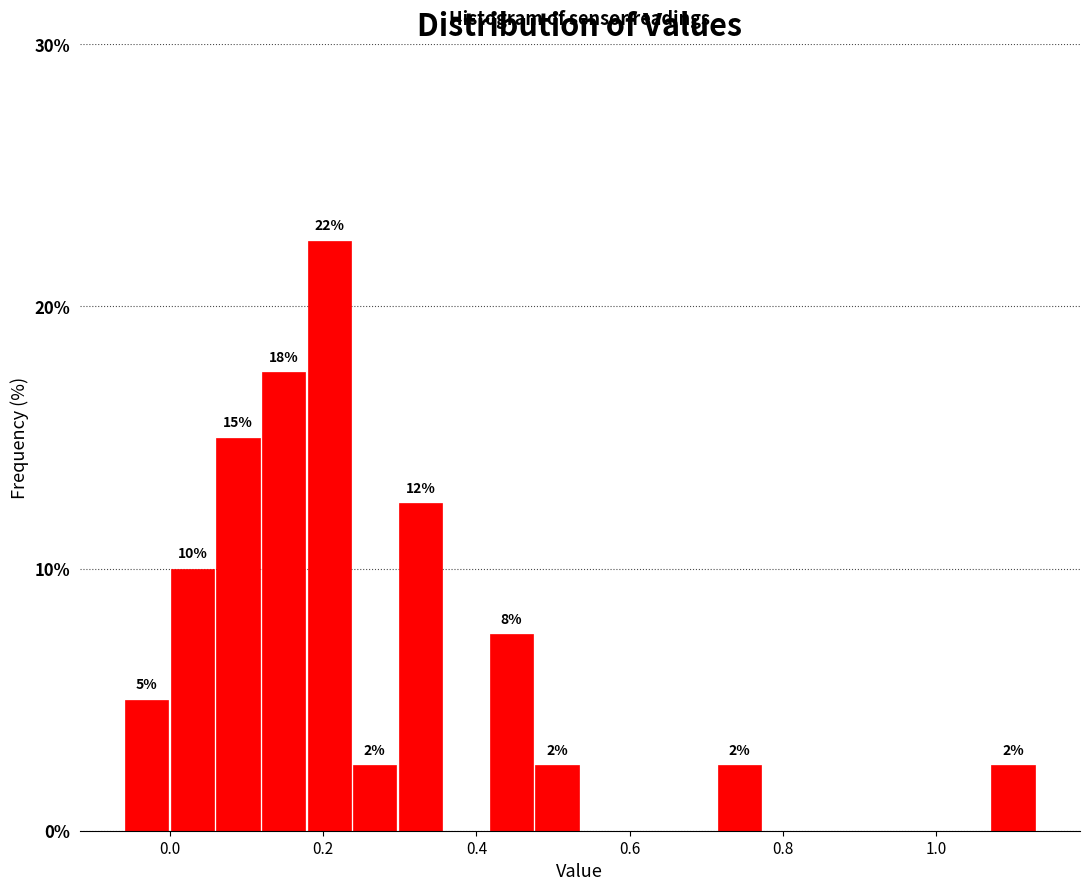

Read against the x-axis, roughly where is the centre of the tallest bar?

0.20